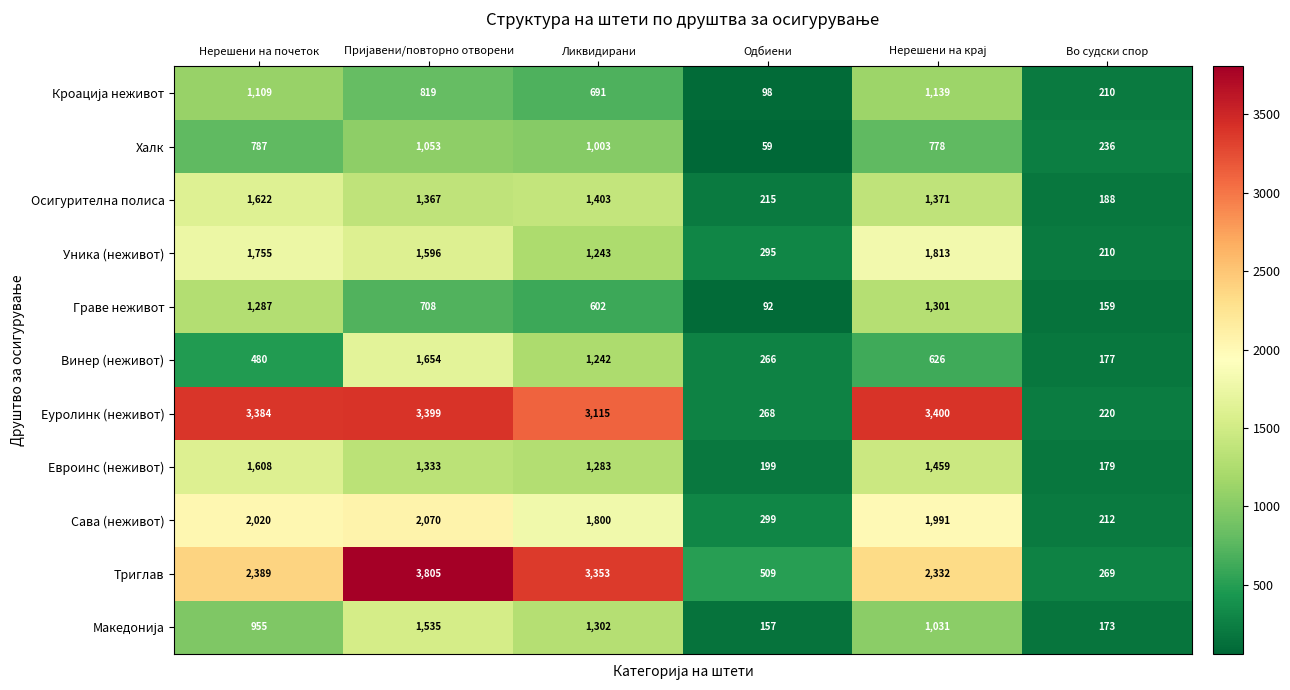

The Винер (неживот) series shows 480 at Нерешени на почеток. True or false?

True